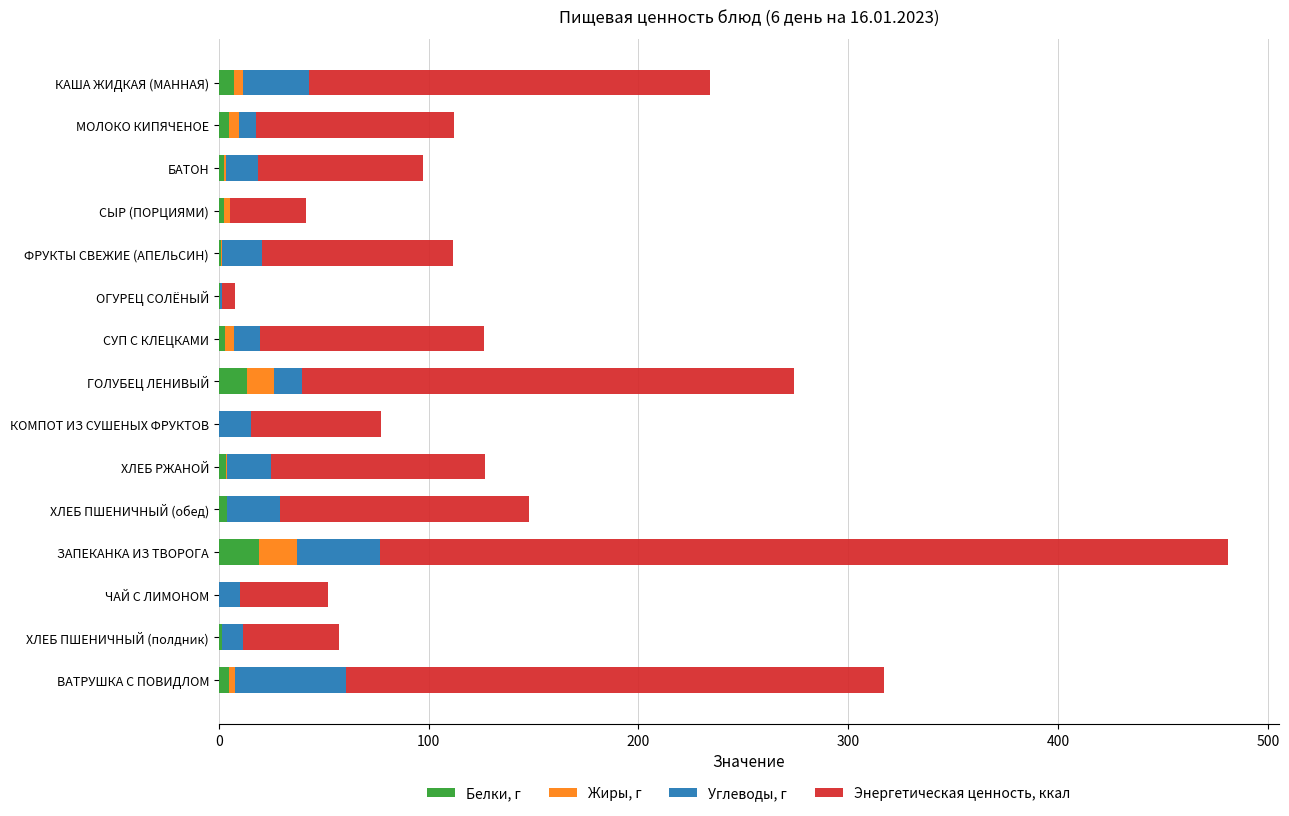

Count the number of data series in this chart.

4